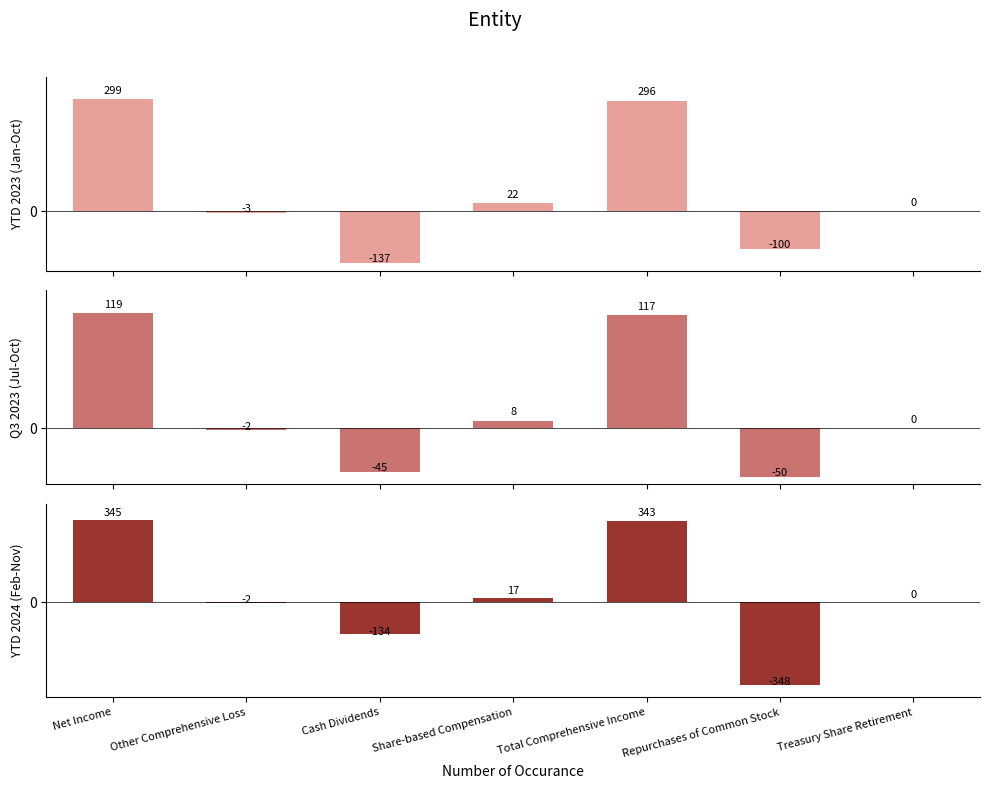

How many values in the YTD 2024 (Feb-Nov) series are below 0?

3